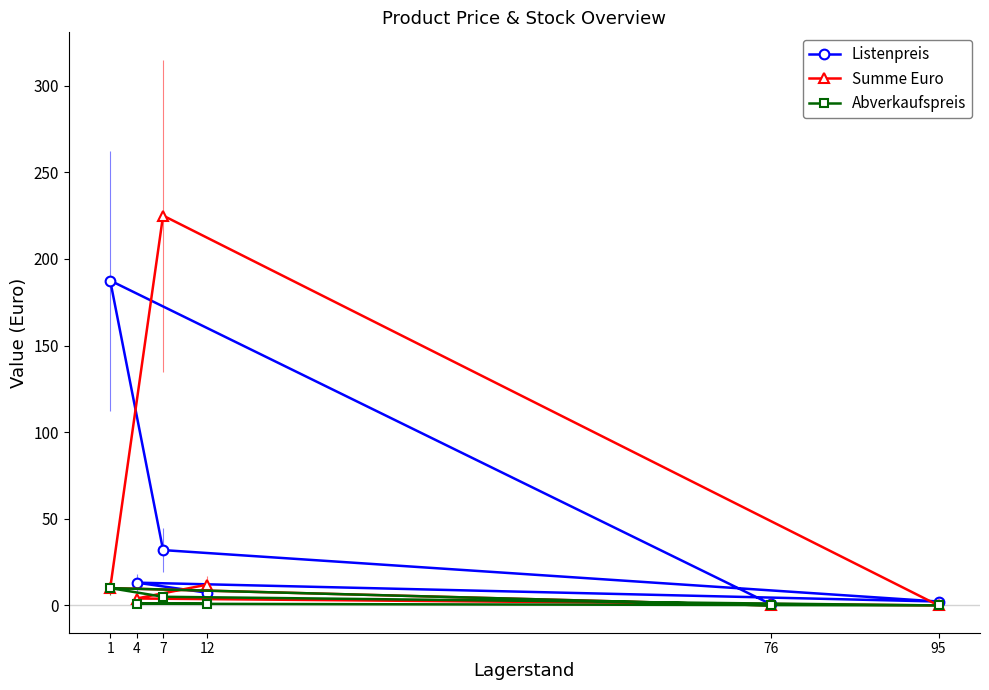

True or false: Abverkaufspreis and Listenpreis cross at least once.

False